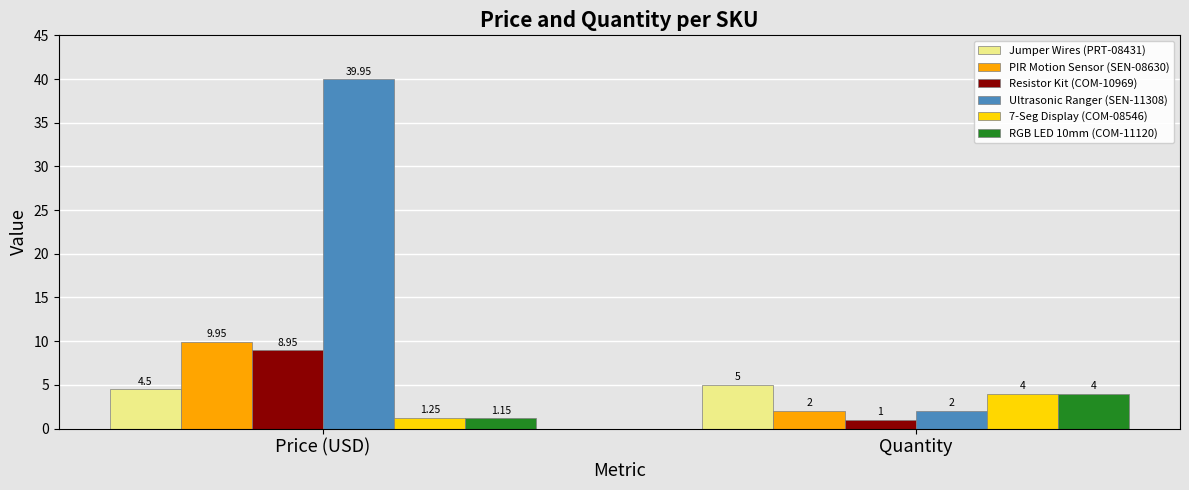

What is the spread (max minus min) of values at Quantity?

4.0